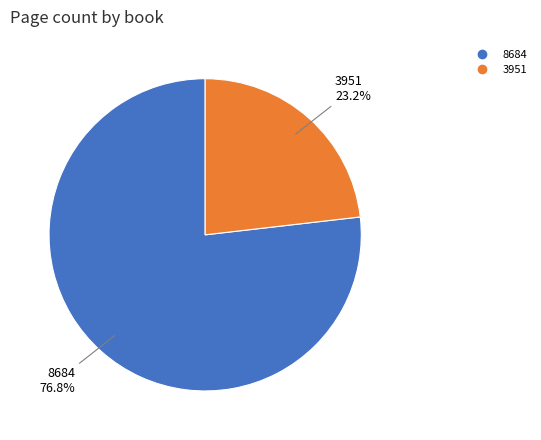

Between 8684 and 3951, which is larger?

8684